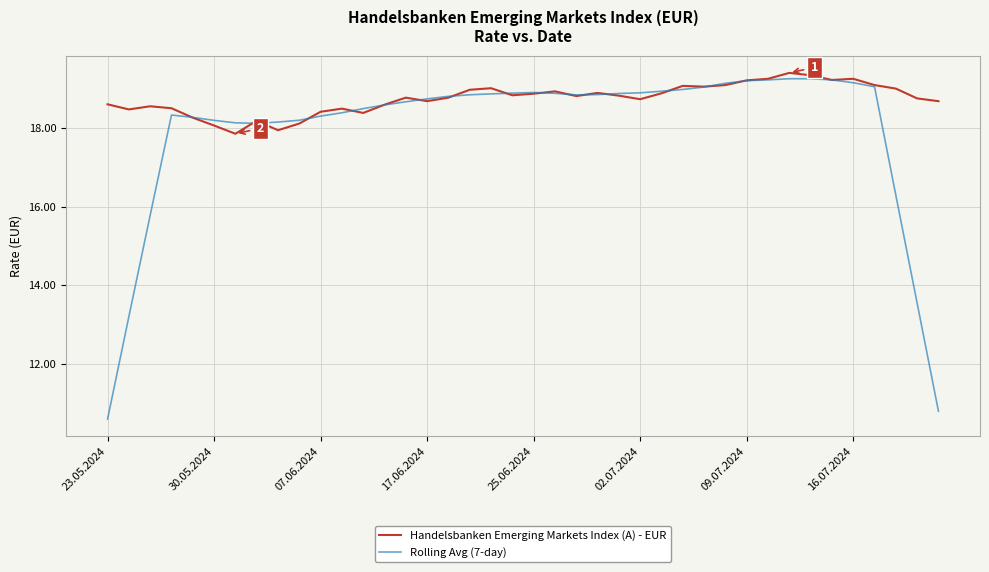

Rank the series by their average value, from highest to lowest.

Handelsbanken Emerging Markets Index (A) - EUR, Rolling Avg (7-day)